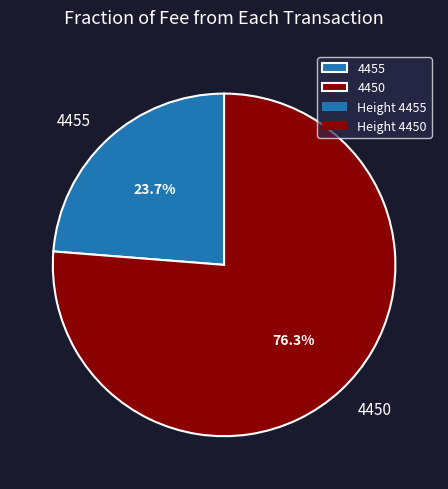

Is it true that 4455 is 13% of the pie?

False